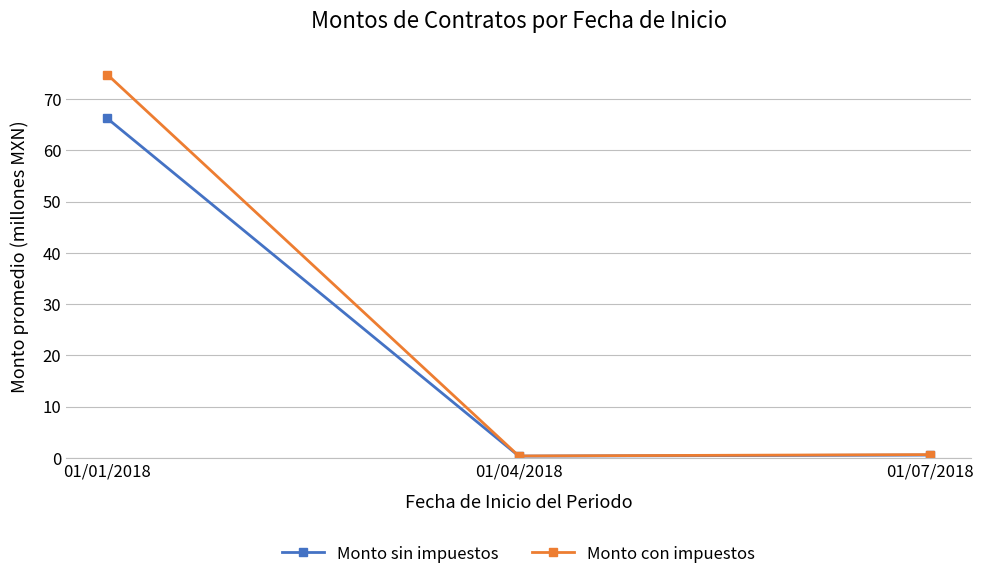

What is the minimum value for Monto sin impuestos?

0.3